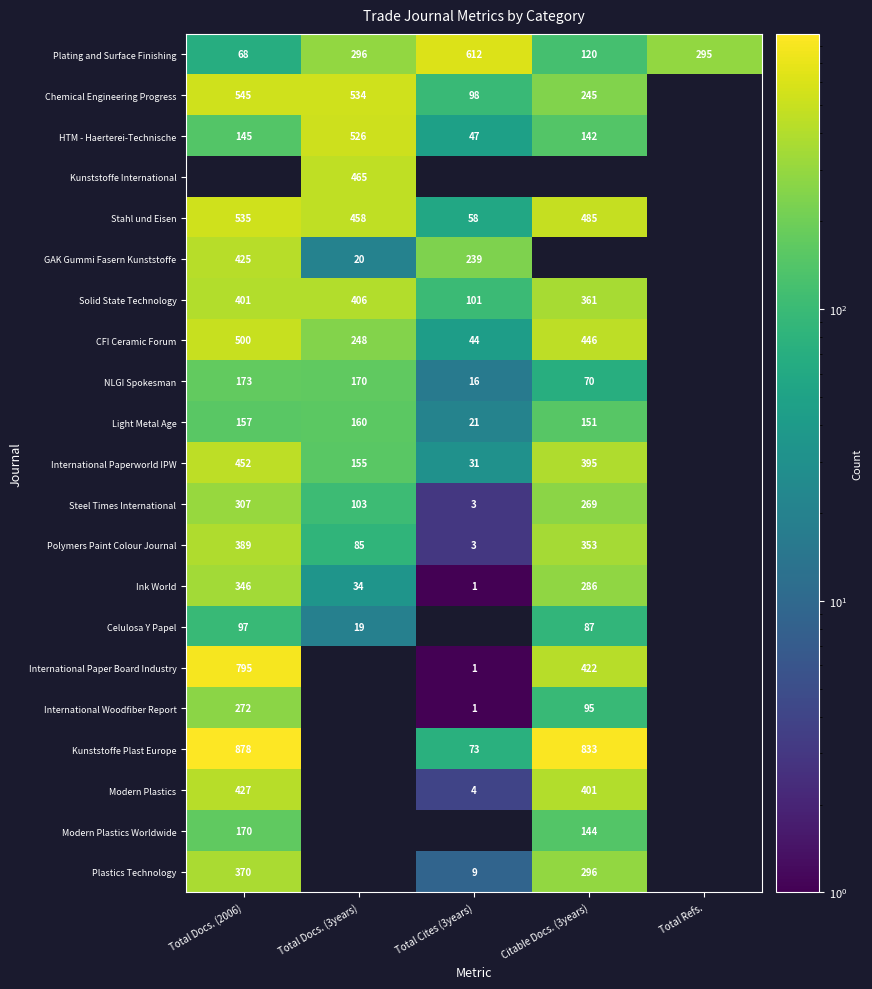

Count the number of data series in this chart.

21